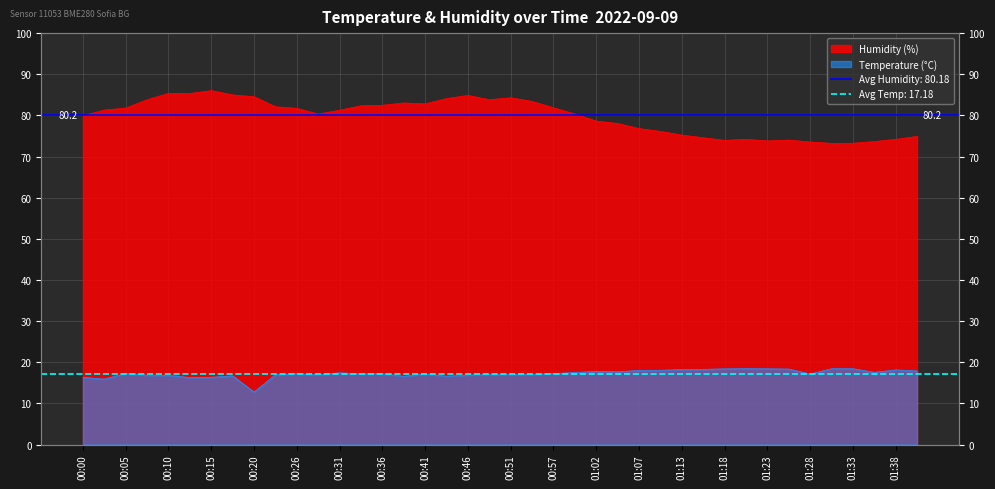

Reading left to right, extract all data points from this chart.

Temperature (°C): 00:00=16.3	00:02=15.9	00:05=17.3	00:08=16.9	00:10=16.8	00:13=16.3	00:15=16.4	00:18=16.7	00:20=12.8	00:23=17.0	00:26=17.2	00:28=16.9	00:31=17.4	00:33=17.2	00:36=17.2	00:38=16.6	00:41=17.2	00:43=16.6	00:46=16.9	00:49=17.0	00:51=17.0	00:54=17.0	00:57=17.2	01:00=17.5	01:02=17.8	01:05=17.7	01:07=18.0	01:10=18.1	01:13=18.2	01:15=18.3	01:18=18.4	01:20=18.4	01:23=18.4	01:26=18.4	01:28=17.1	01:31=18.4	01:33=18.4	01:36=17.6	01:38=18.1	01:41=17.9
Humidity (%): 00:00=79.9	00:02=81.3	00:05=81.8	00:08=83.8	00:10=85.4	00:13=85.3	00:15=86.0	00:18=85.0	00:20=84.5	00:23=82.1	00:26=81.7	00:28=80.3	00:31=81.3	00:33=82.3	00:36=82.5	00:38=83.0	00:41=82.8	00:43=84.1	00:46=84.9	00:49=83.8	00:51=84.3	00:54=83.4	00:57=81.8	01:00=80.3	01:02=78.6	01:05=78.0	01:07=76.8	01:10=76.1	01:13=75.2	01:15=74.6	01:18=73.9	01:20=74.2	01:23=73.8	01:26=74.0	01:28=73.5	01:31=73.2	01:33=73.2	01:36=73.7	01:38=74.2	01:41=74.9